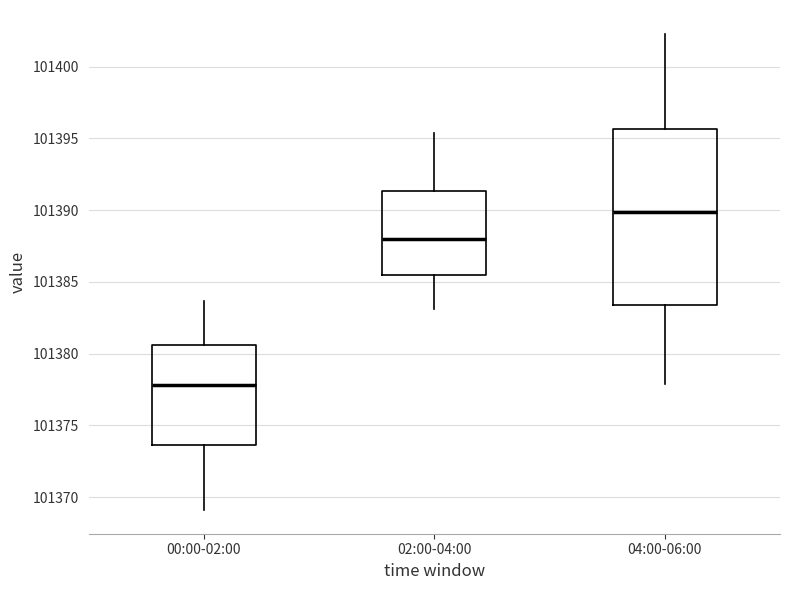

Reading left to right, transcribe this box plot: for each box, give where its median line is, the range the box spans, and where its two whiskers end, as read against the y-axis. The values are not printed on the chart, so give them approximately, as read against the axis.

00:00-02:00: median 101378.0, box 101373.5 to 101380.5, whiskers 101369.0 to 101383.5
02:00-04:00: median 101388.0, box 101385.5 to 101391.5, whiskers 101383.0 to 101395.5
04:00-06:00: median 101390.0, box 101383.5 to 101395.5, whiskers 101378.0 to 101402.5